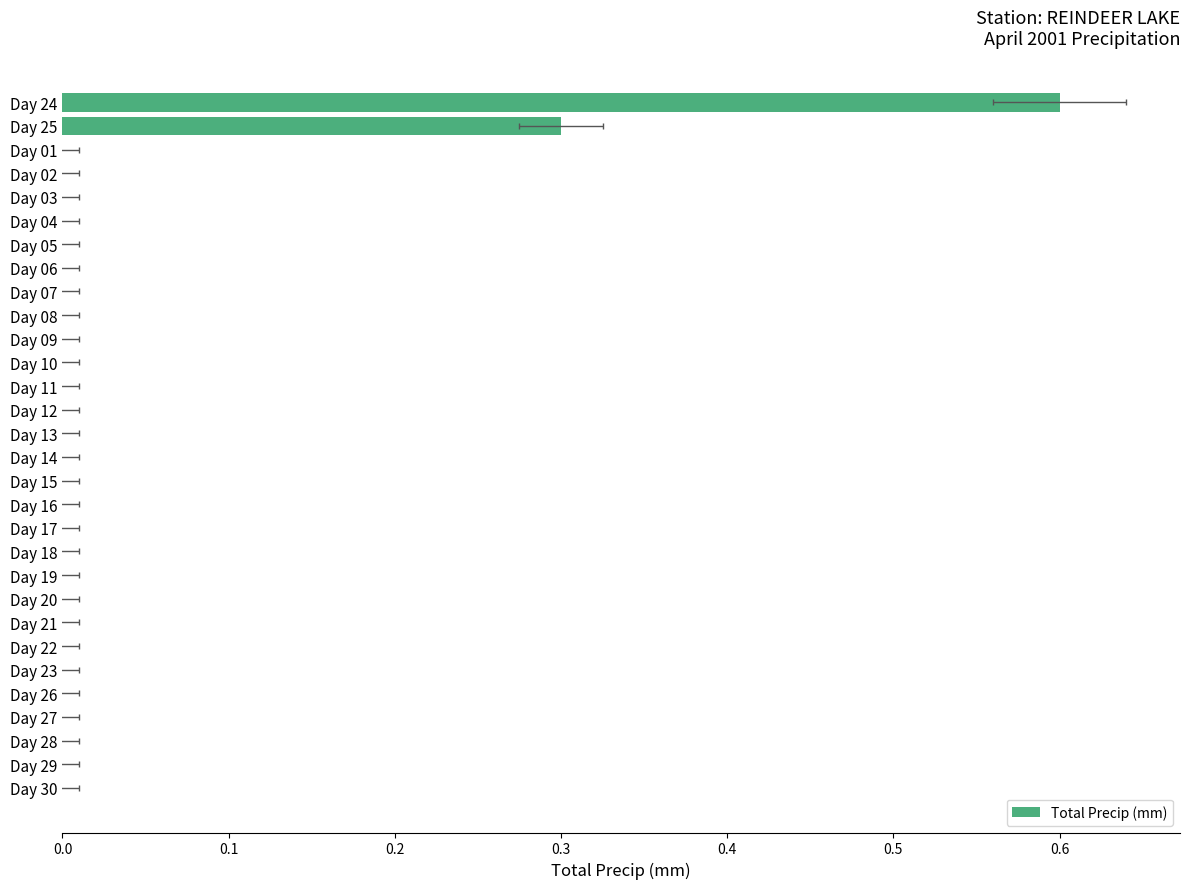

Between Day 23 and Day 17, which is larger?

Day 23